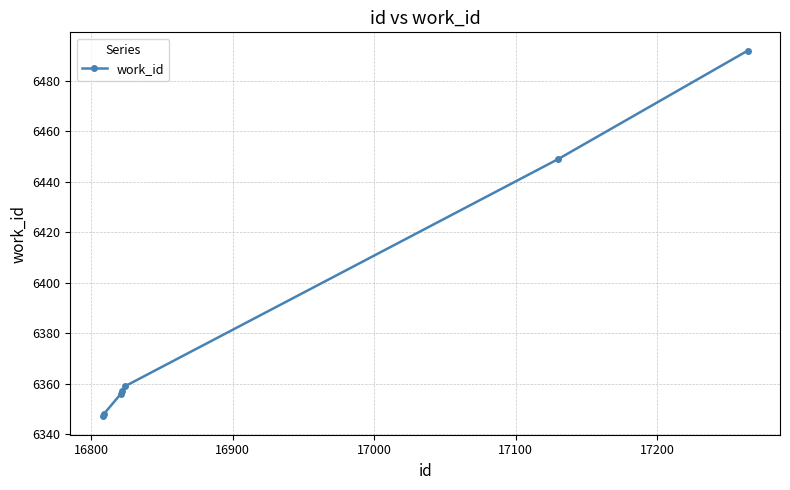

What is the value of the 4th point from the left?

6357